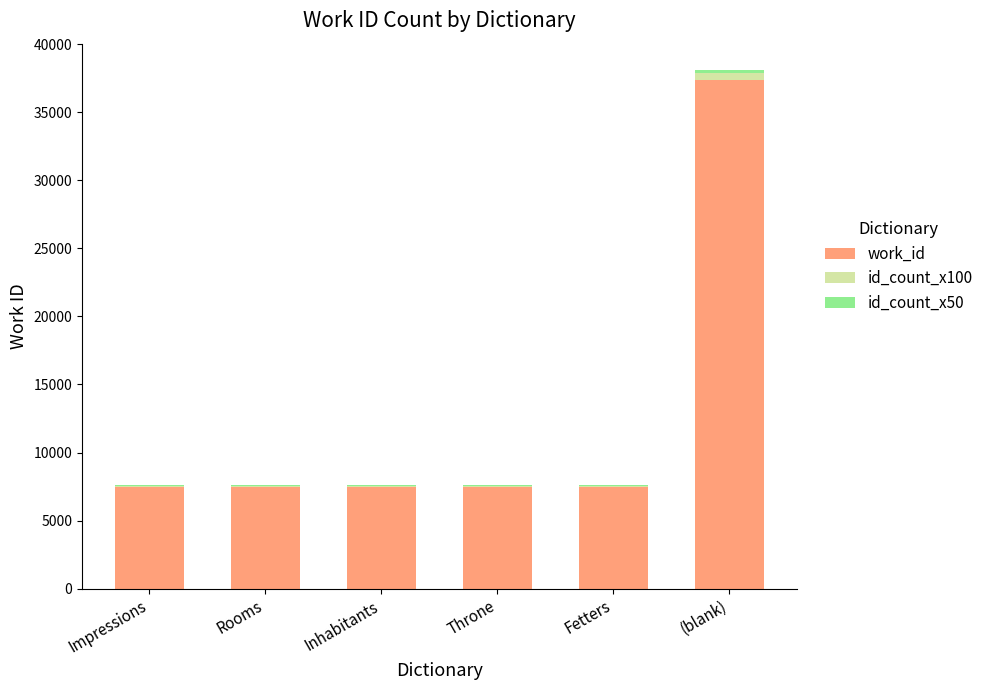

True or false: work_id has a value of 12512 at (blank).

False